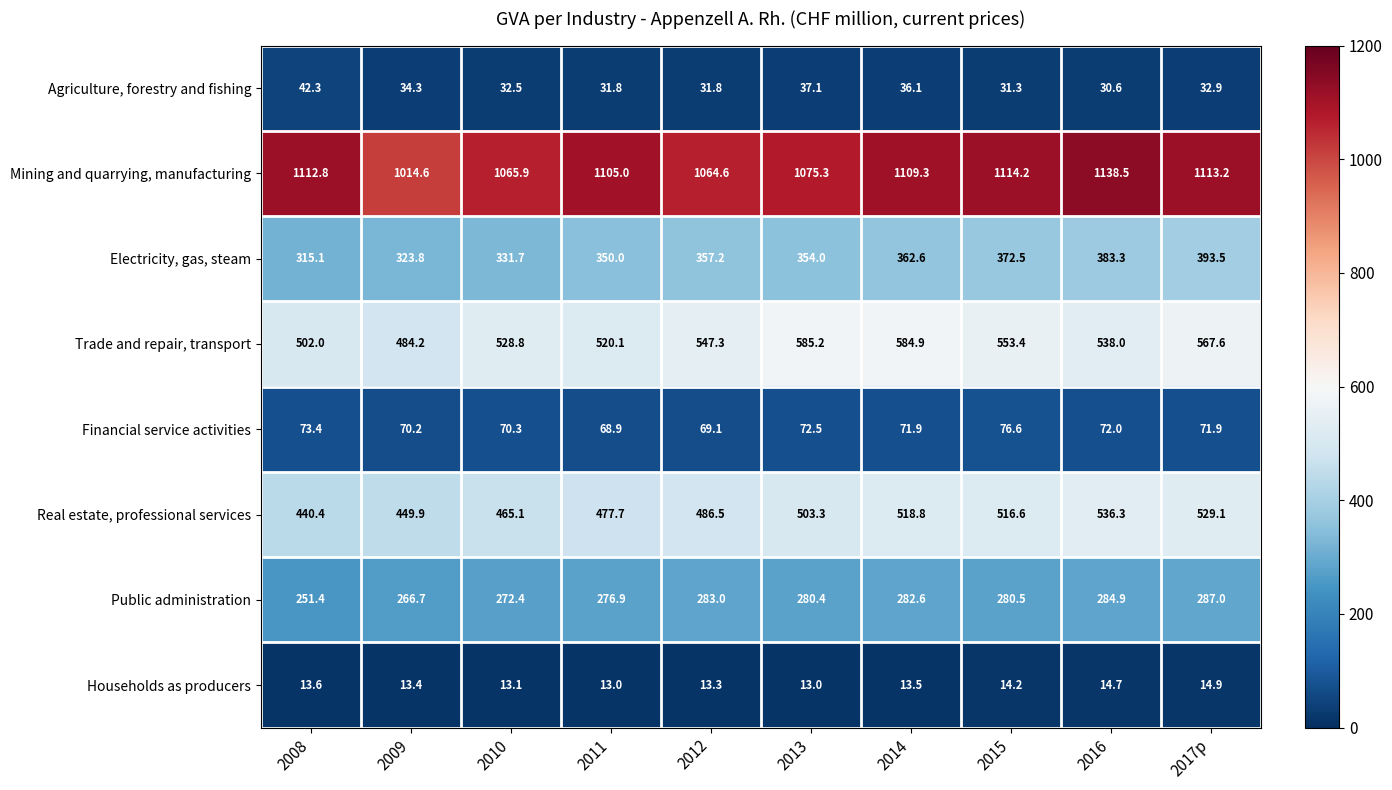

At which label does Agriculture, forestry and fishing reach its peak?

2008